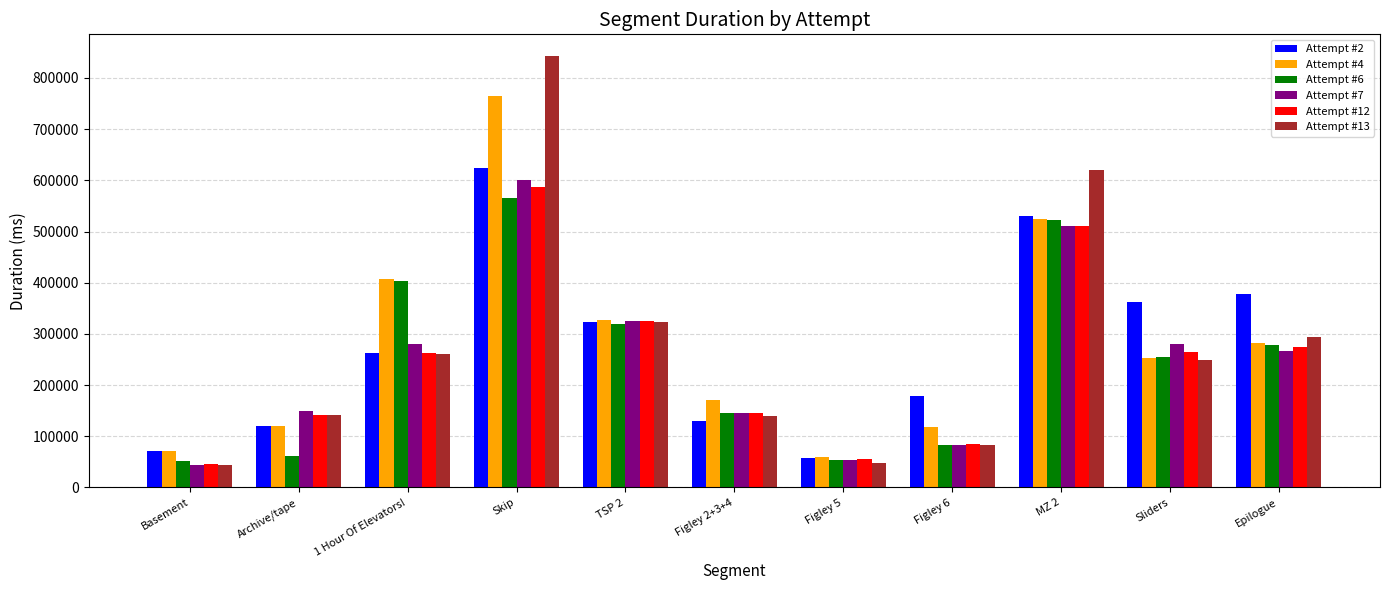

At which category is the sum across all series the highest?

Skip